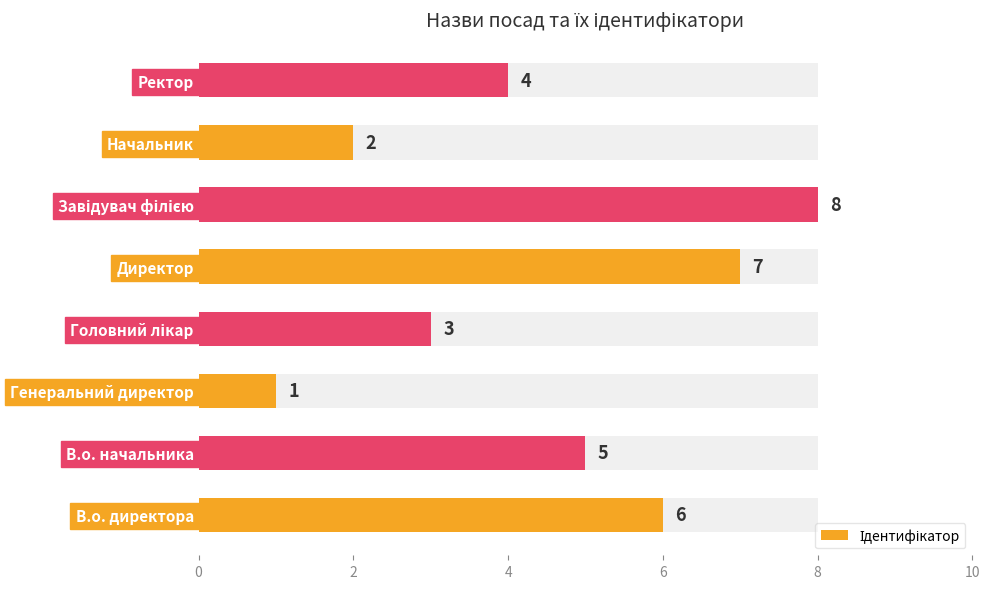

What is the greatest value displayed?

8